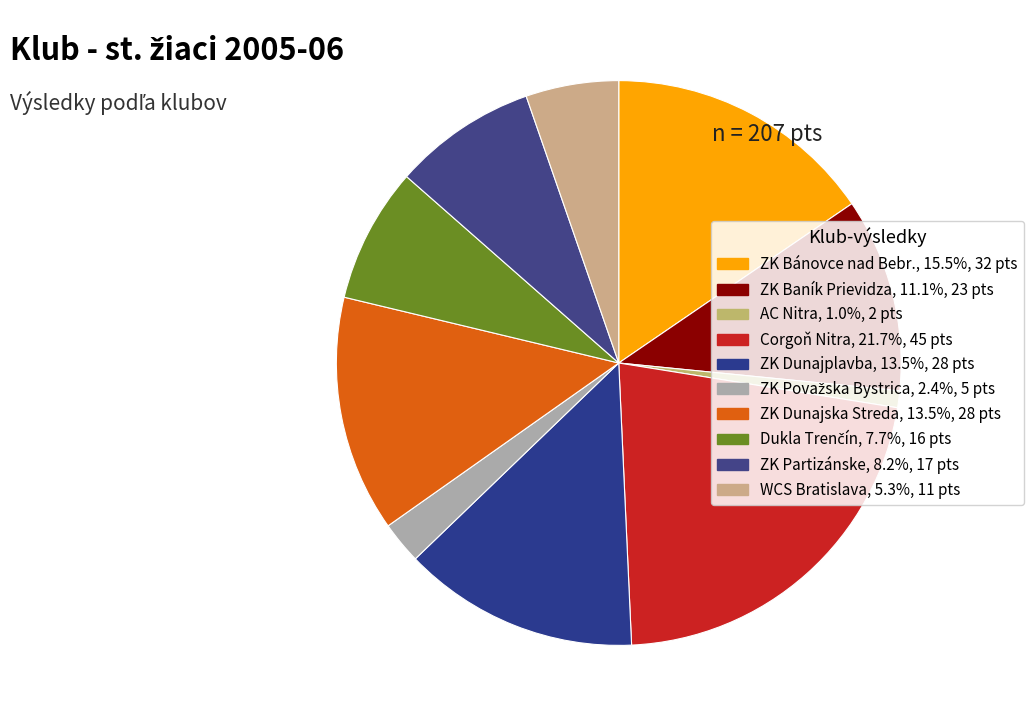

Rank the categories by value from highest to lowest.

Corgoň Nitra, ZK Bánovce nad Bebr., ZK Dunajplavba, ZK Dunajska Streda, ZK Baník Prievidza, ZK Partizánske, Dukla Trenčín, WCS Bratislava, ZK Považska Bystrica, AC Nitra